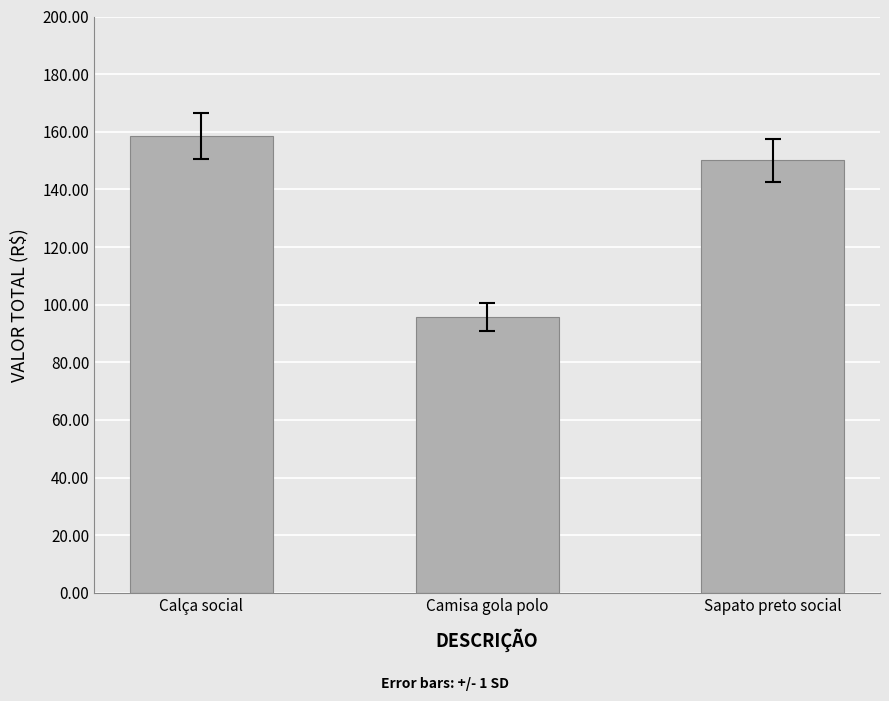

What is the approximate value at Sapato preto social?

150.1